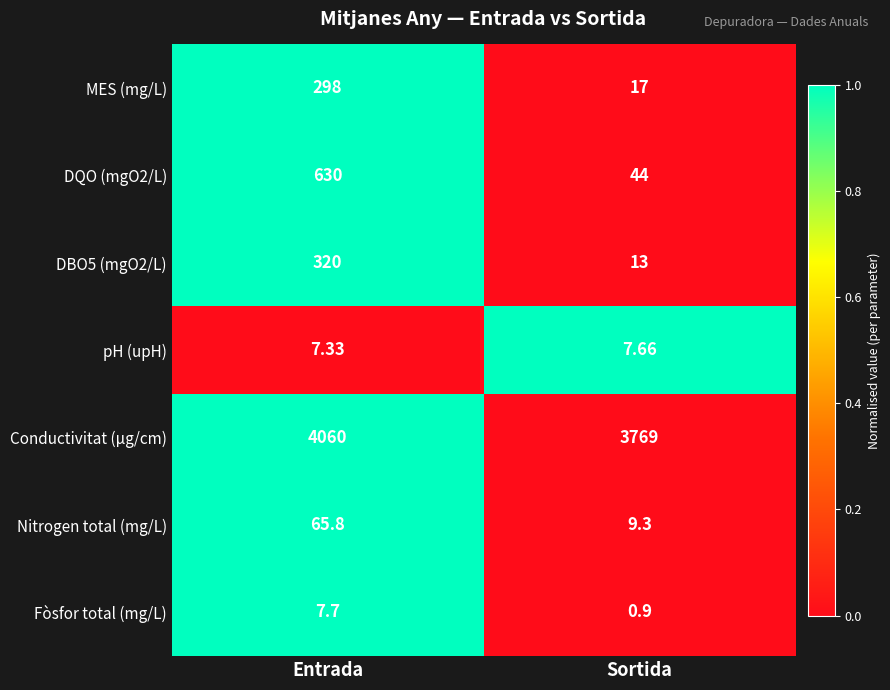

Which label corresponds to the smallest value in the chart?

Sortida